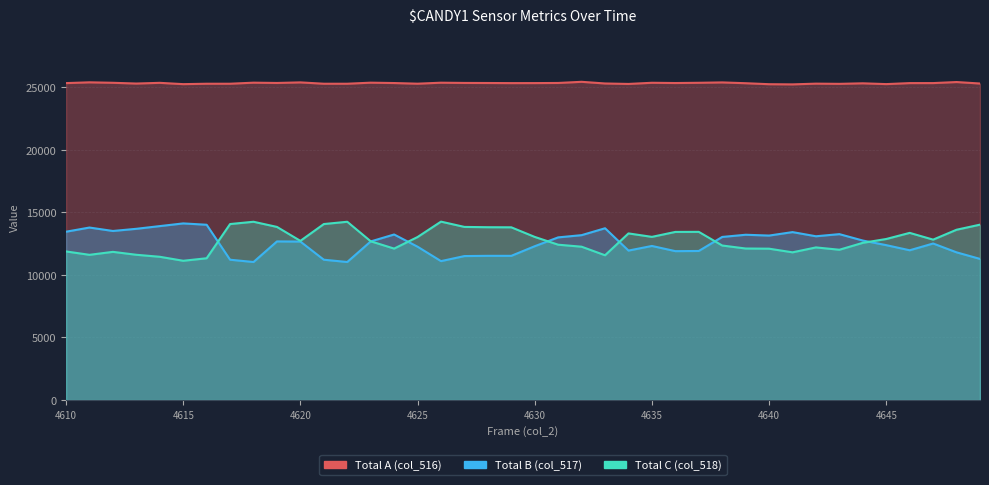

True or false: col_517 and col_518 cross at least once.

True